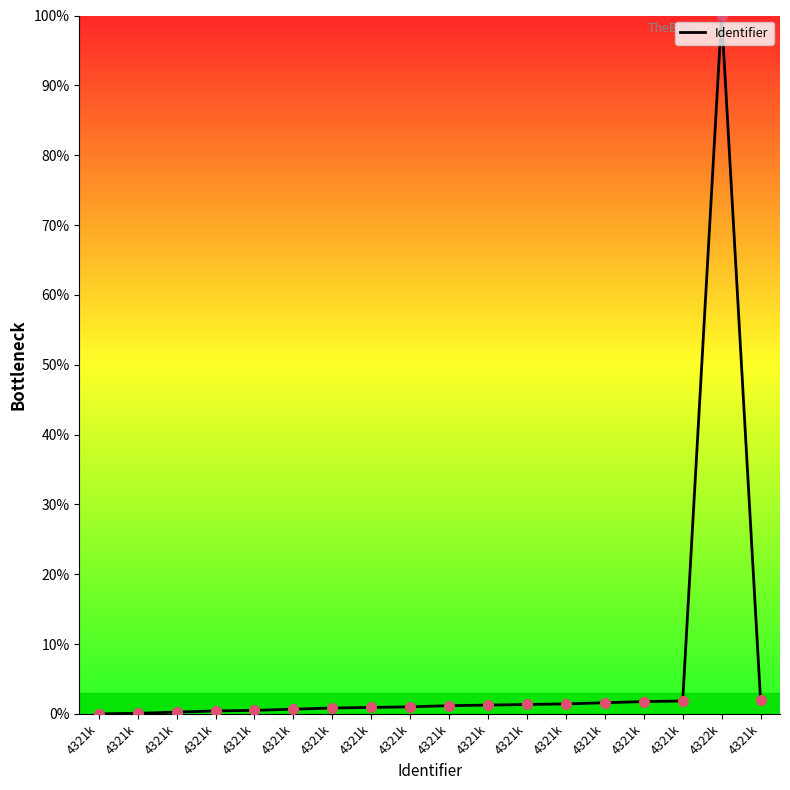

Does the chart display data point markers on the line(s)?

No